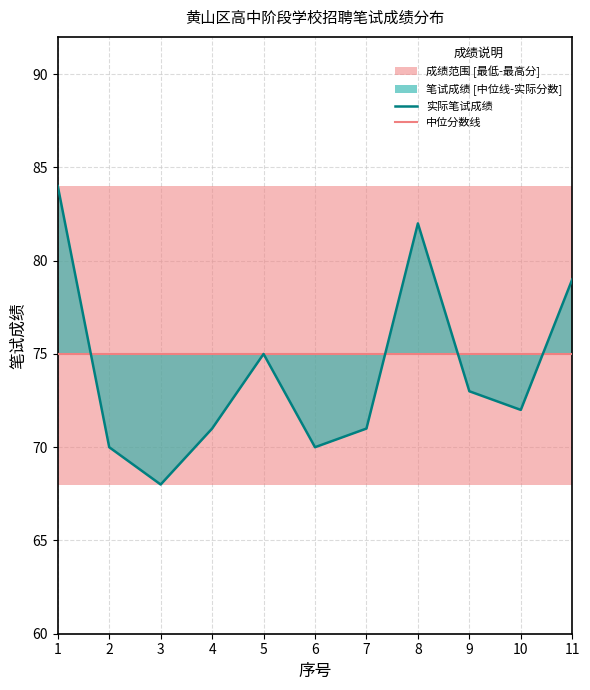

Reading left to right, what are all the values shown in this chart?

实际笔试成绩: 84	70	68	71	75	70	71	82	73	72	79
中位分数线: 75	75	75	75	75	75	75	75	75	75	75